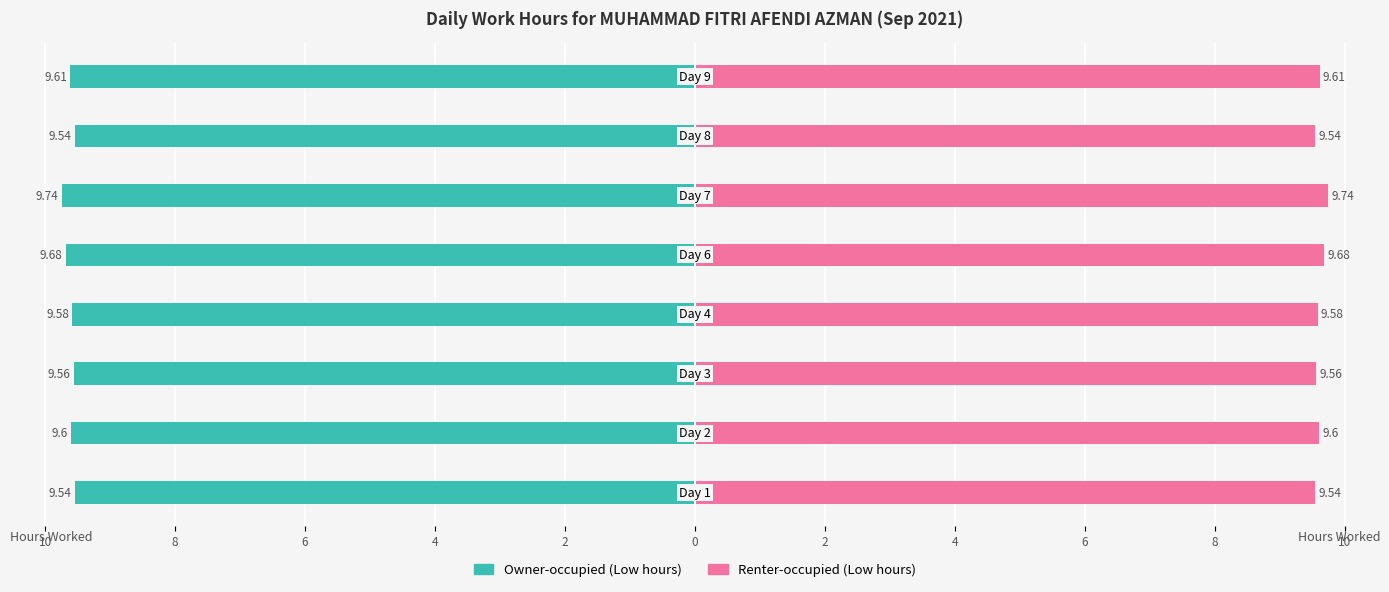

The value of Renter-occupied at 2 is 16.4. True or false?

False